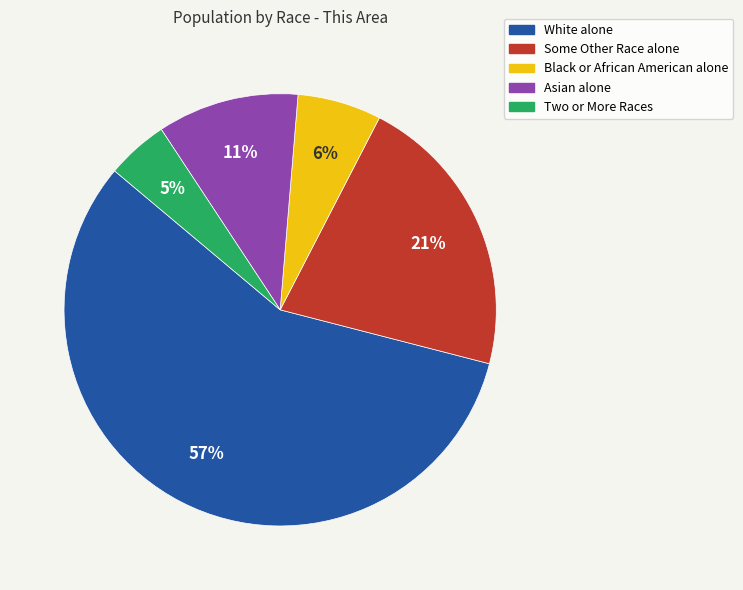

Do Black or African American alone and White alone together represent more than half of the pie?

Yes